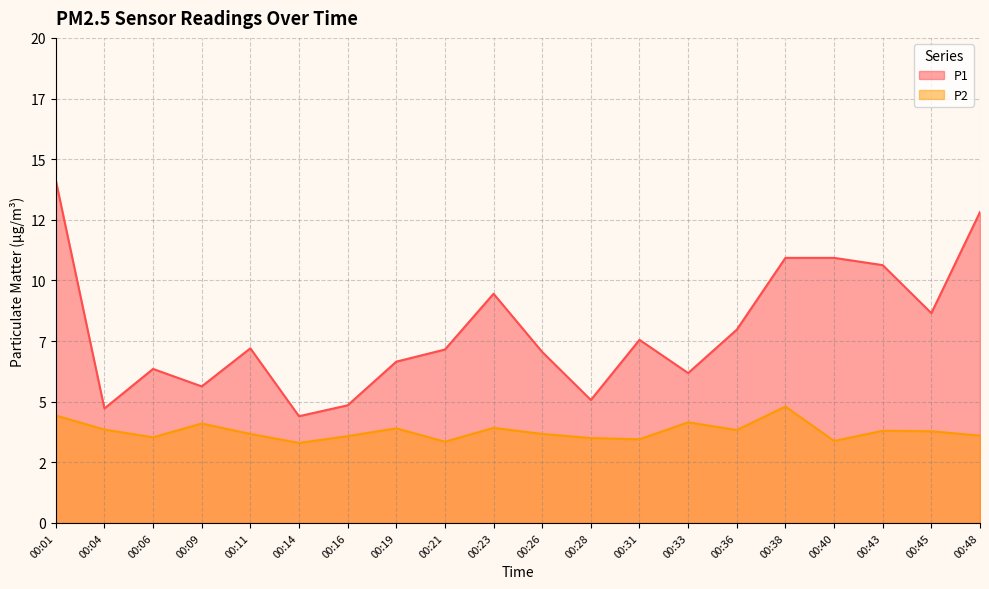

What is the difference between the maximum and minimum values in the P2 series?

1.5